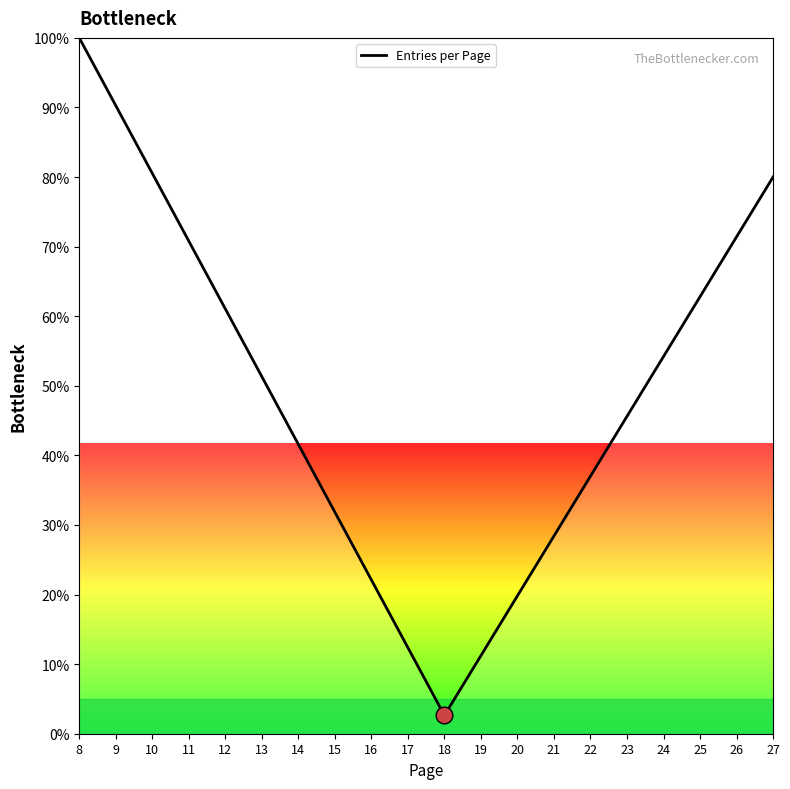

The chart shows a value of 62.8 at 25. True or false?

True